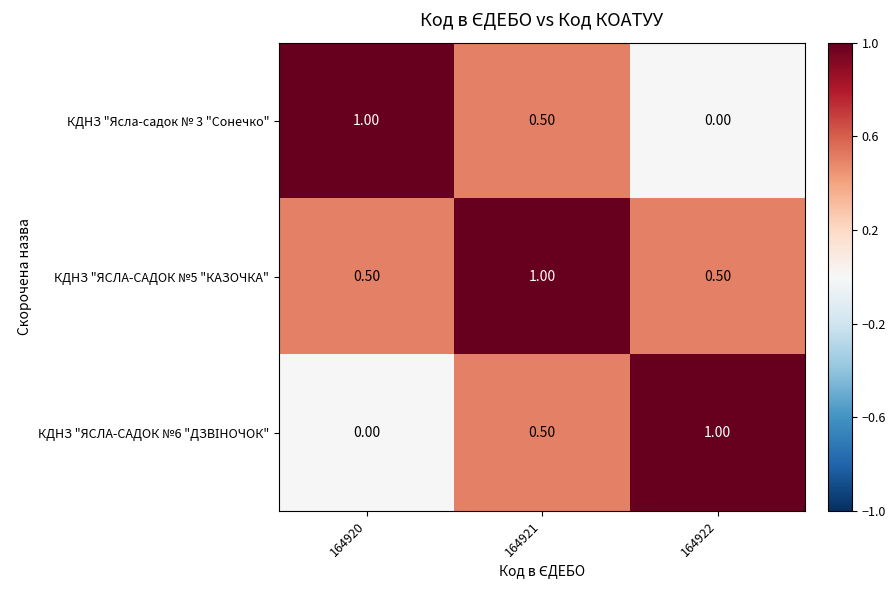

At which category is the sum across all series the highest?

164921